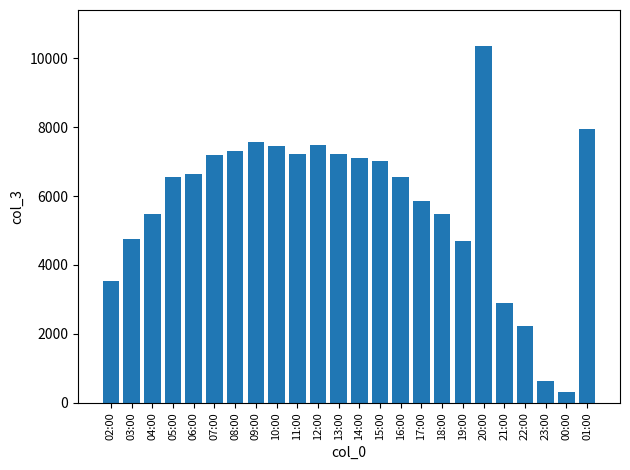

What is the difference between the values at 07:00 and 22:00?

4968